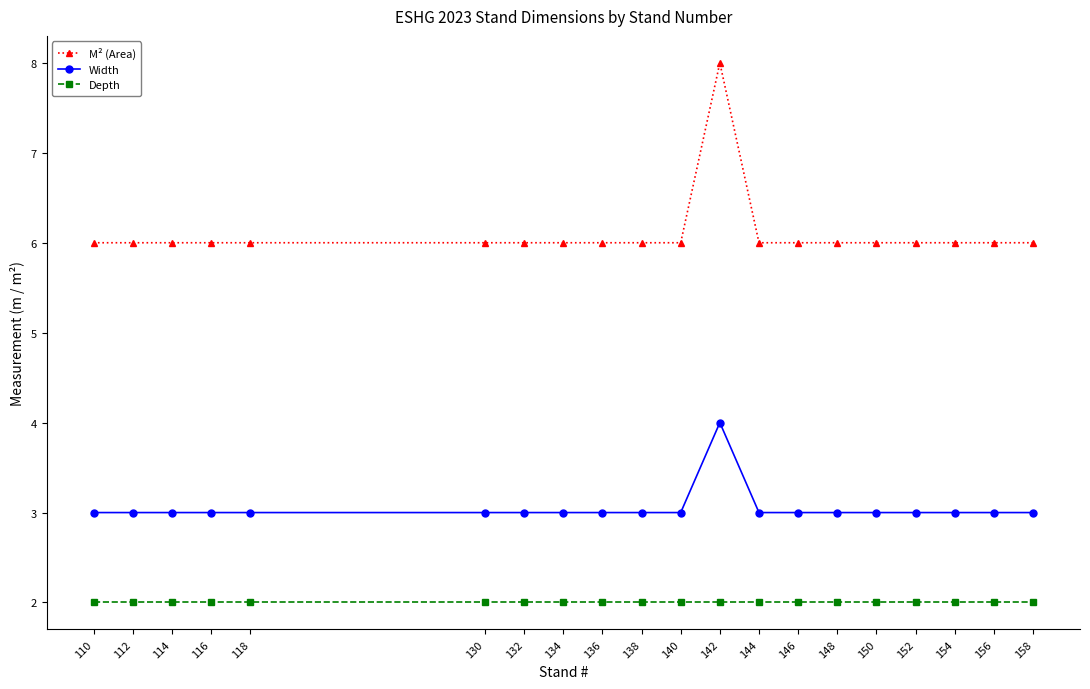

Rank the series by their average value, from highest to lowest.

M² (Area), Width, Depth